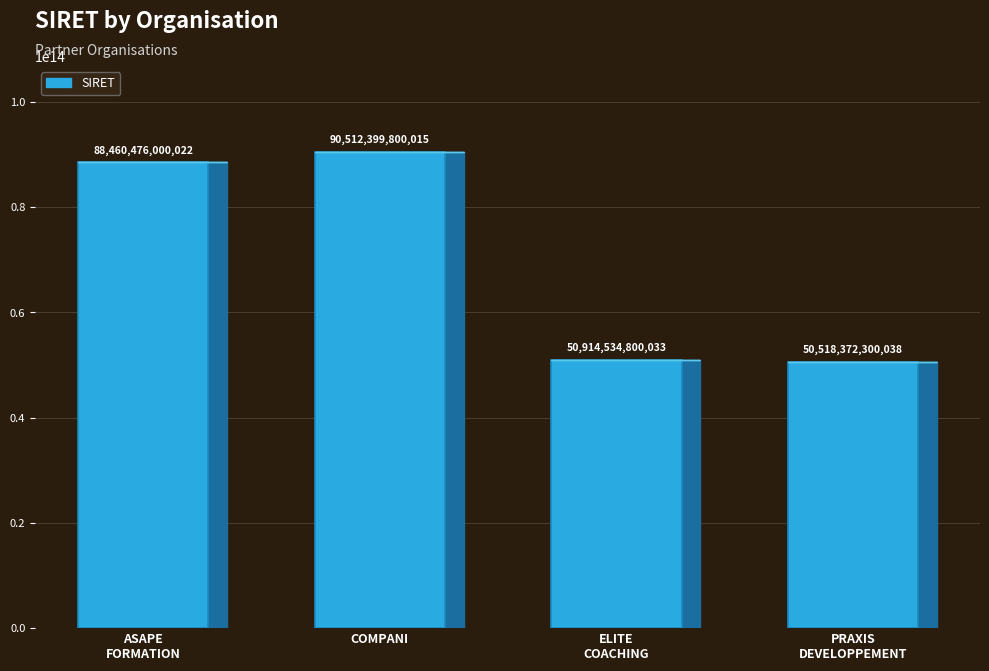

Read the value at ASAPE FORMATION.

88460476000022